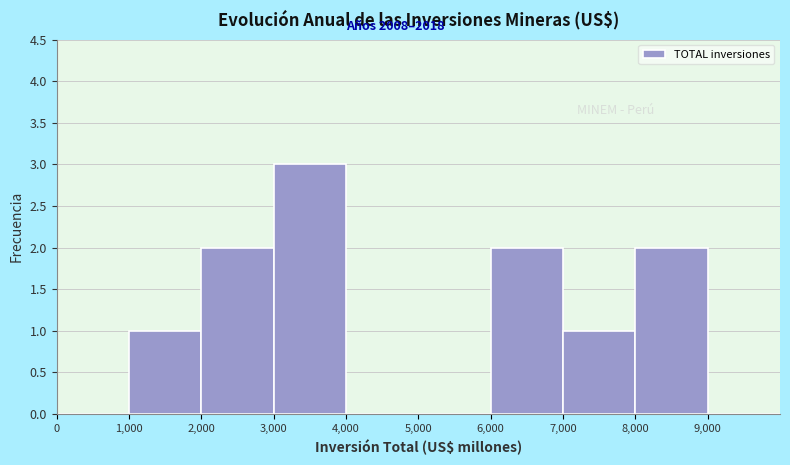

Which range on the x-axis has the tallest bar?

3000 to 4000